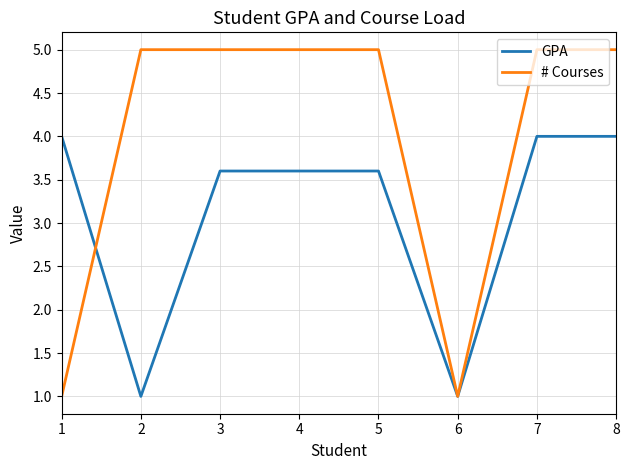

What is the minimum value for GPA?

1.0